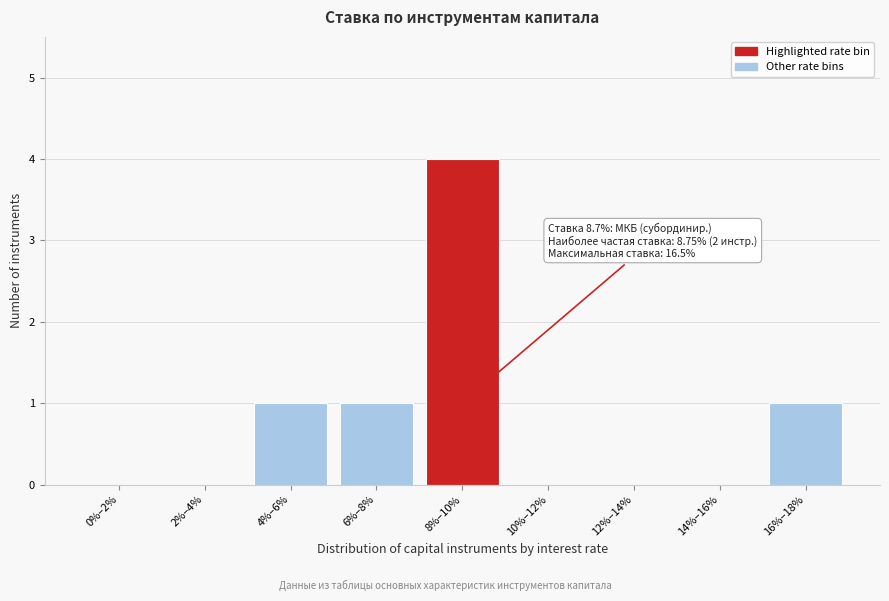

Reading left to right, what are all the values shown in this chart?

0%–2%=0	2%–4%=0	4%–6%=1	6%–8%=1	8%–10%=4	10%–12%=0	12%–14%=0	14%–16%=0	16%–18%=1